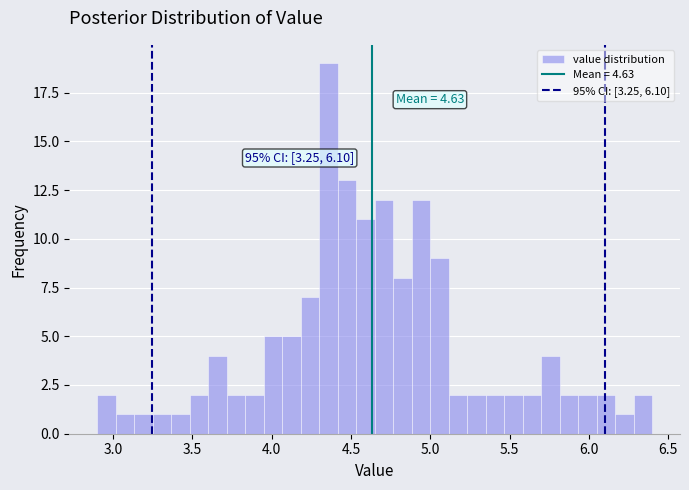

Read against the x-axis, roughly where is the centre of the tallest bar?

4.35